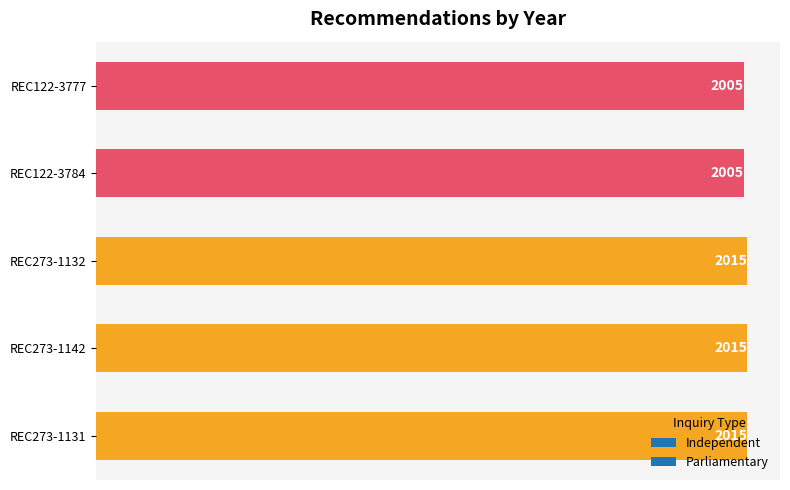

How many values are between 2005 and 2015?

5